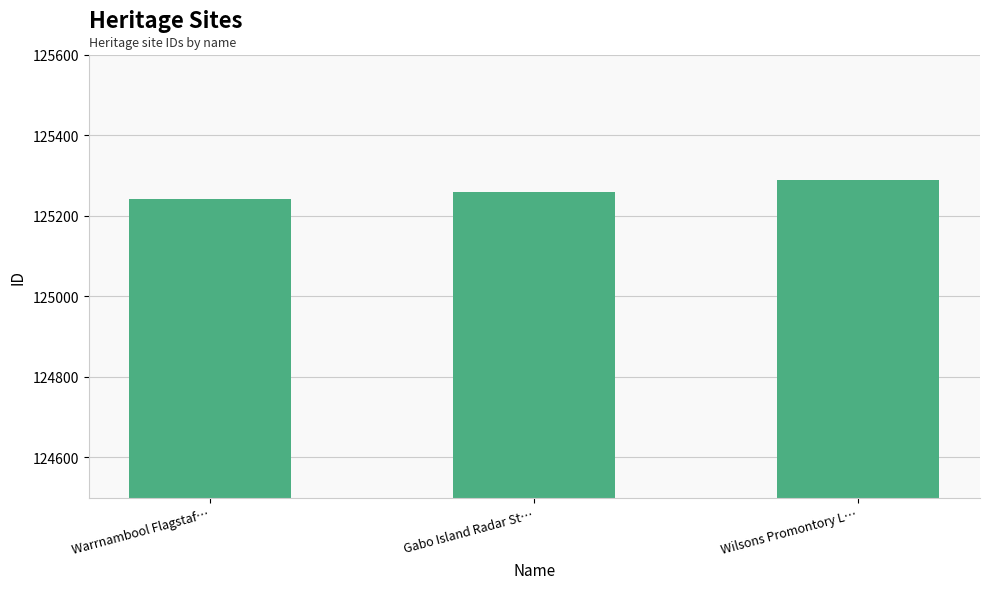

What is the change in value from Warrnambool Flagstaf… to Gabo Island Radar St…?

+17